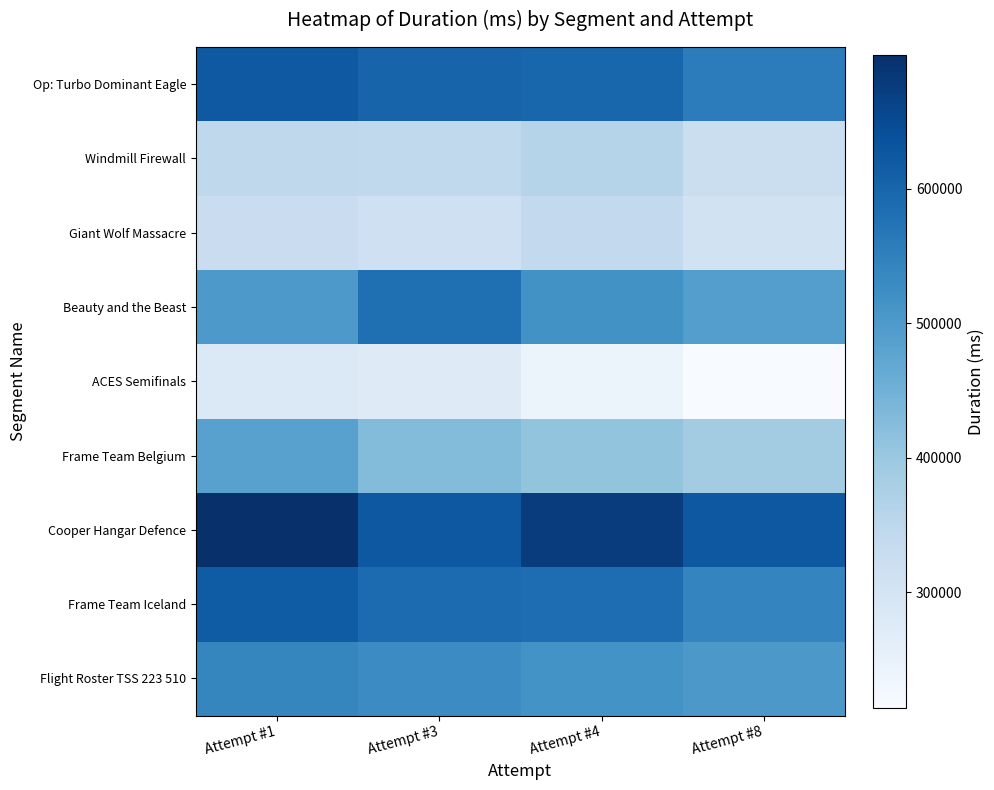

Which series has the largest range (max minus min)?

Frame Team Belgium